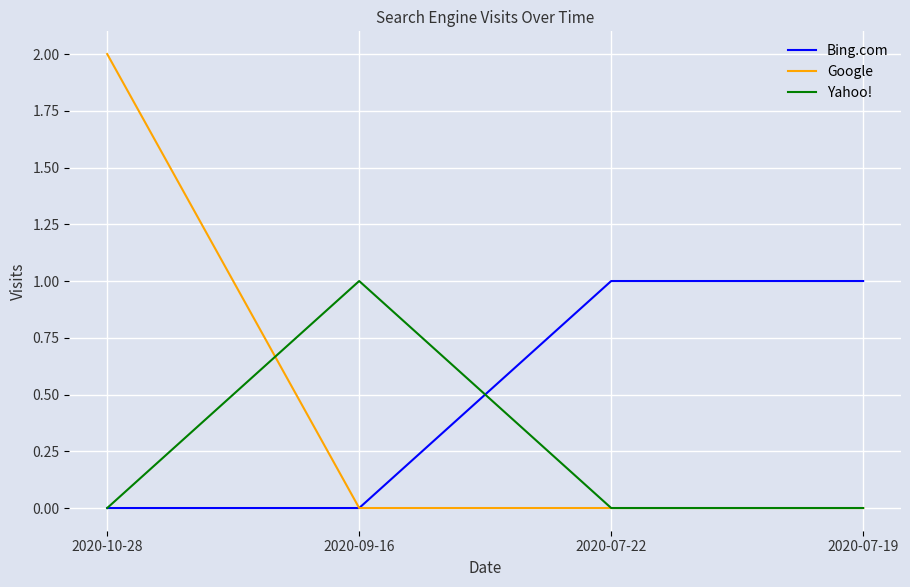

Is it true that Yahoo! equals 0 at 2020-07-19?

True